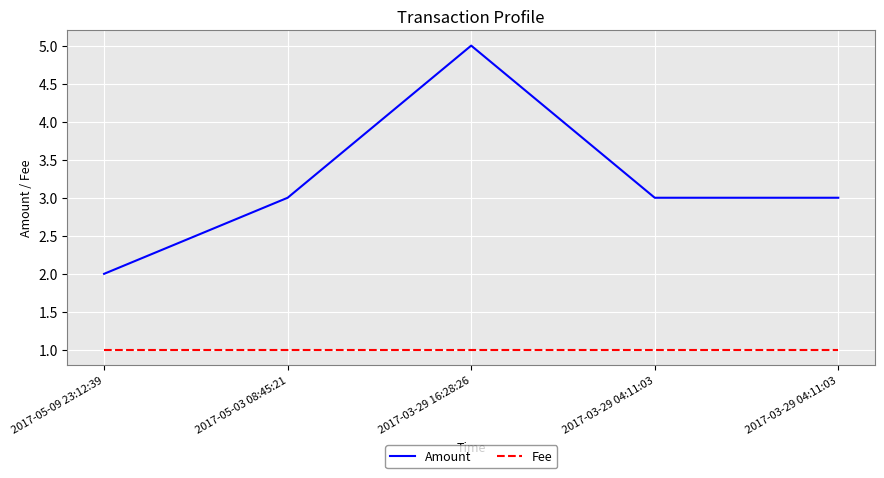

What are all the series names shown in the legend?

Amount, Fee